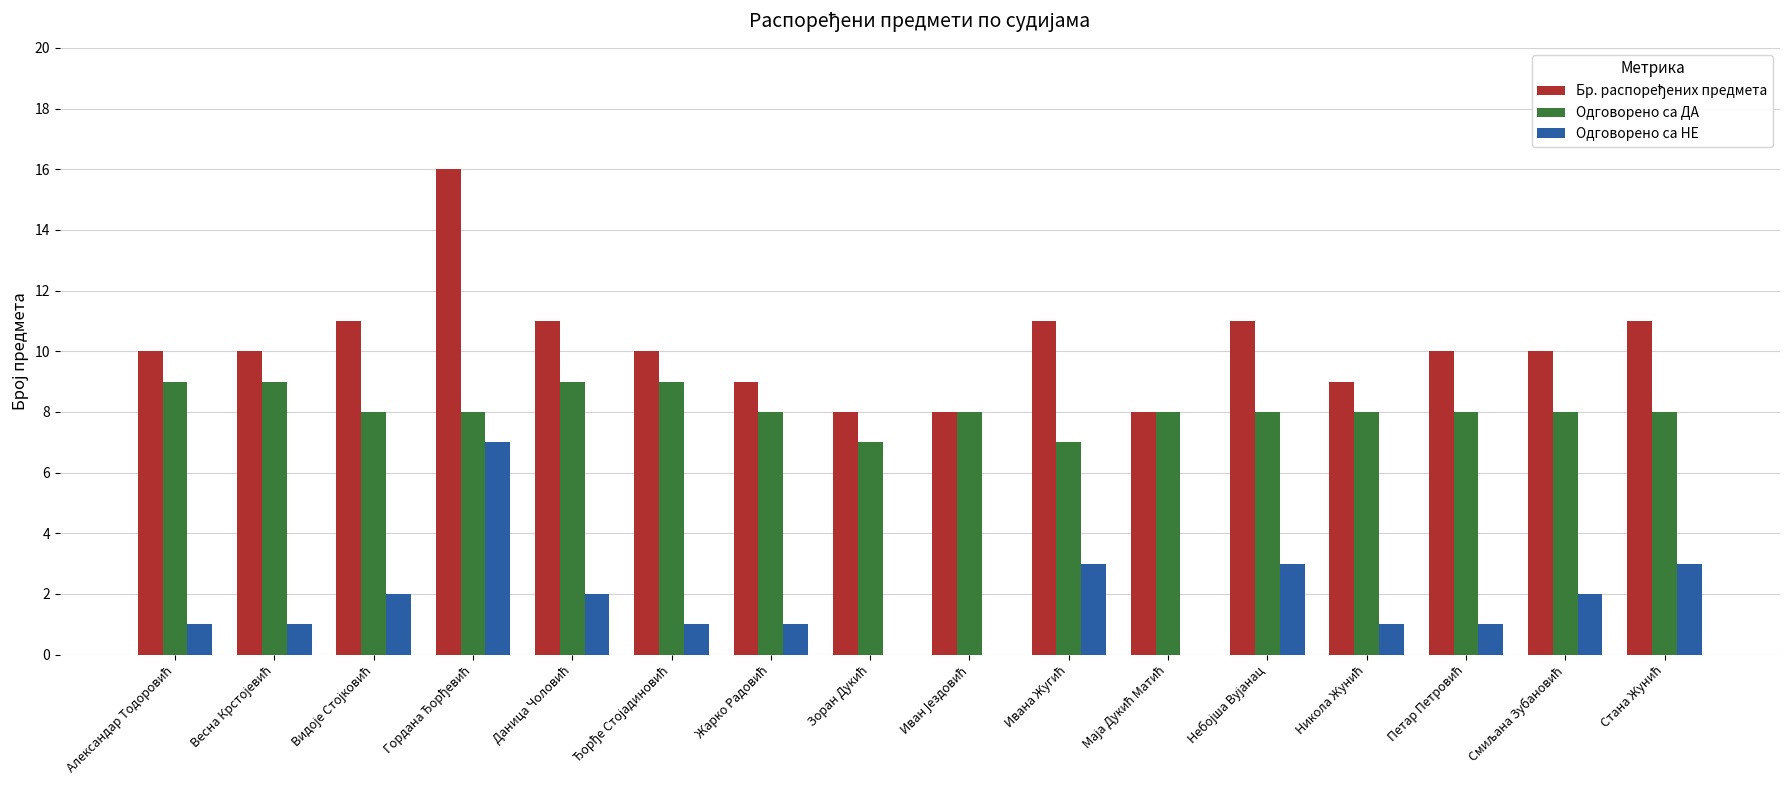

What is the maximum value shown in the chart?

16